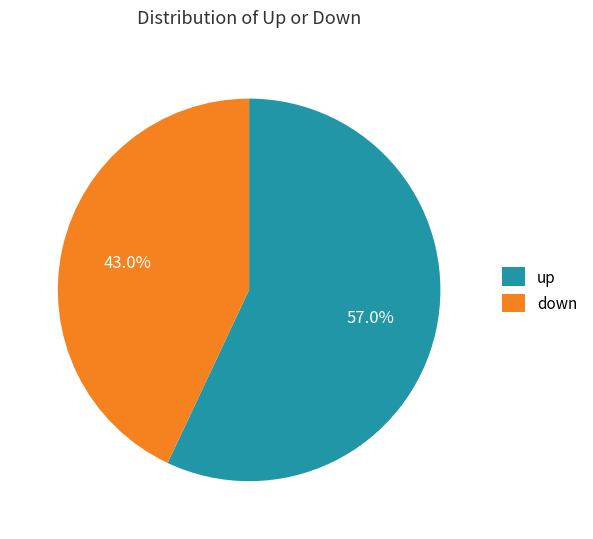

Count the number of slices in the pie.

2